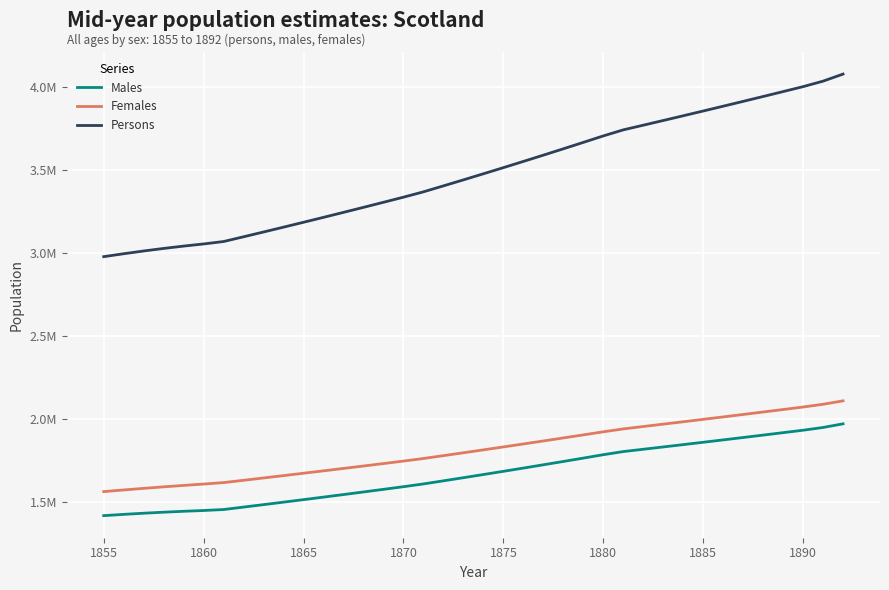

True or false: Persons and Females intersect in this chart.

False